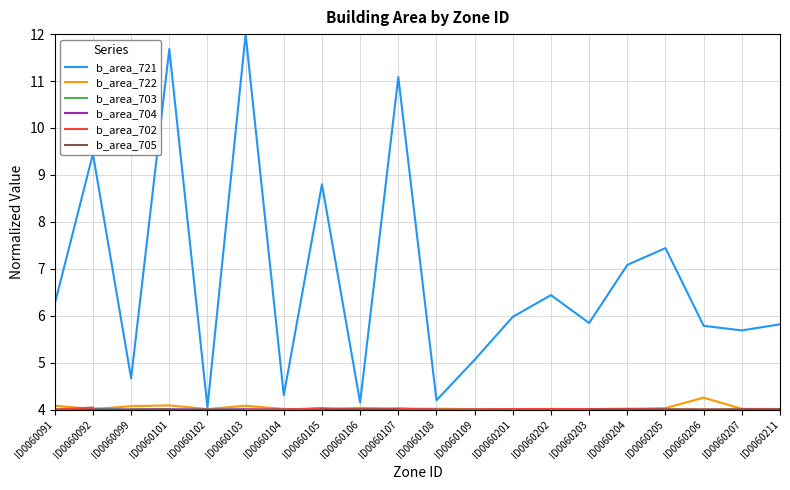

Which series changed the most between ID0060104 and ID0060201?

b_area_721